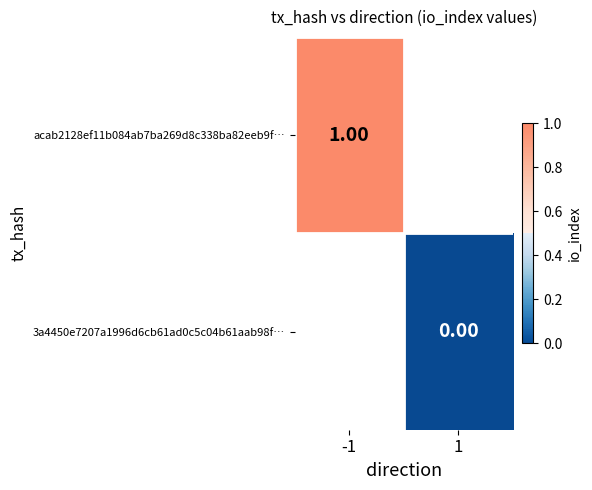

Which series has the largest range (max minus min)?

acab2128ef11b084ab7ba269d8c338ba82eeb9f…